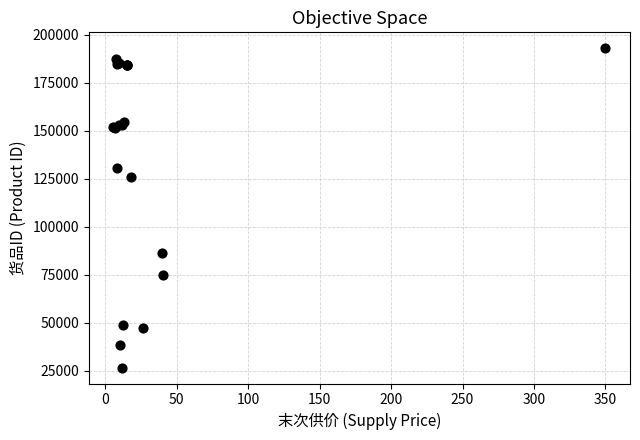

What Y value in the scatter plot is closest to 109841?

126081